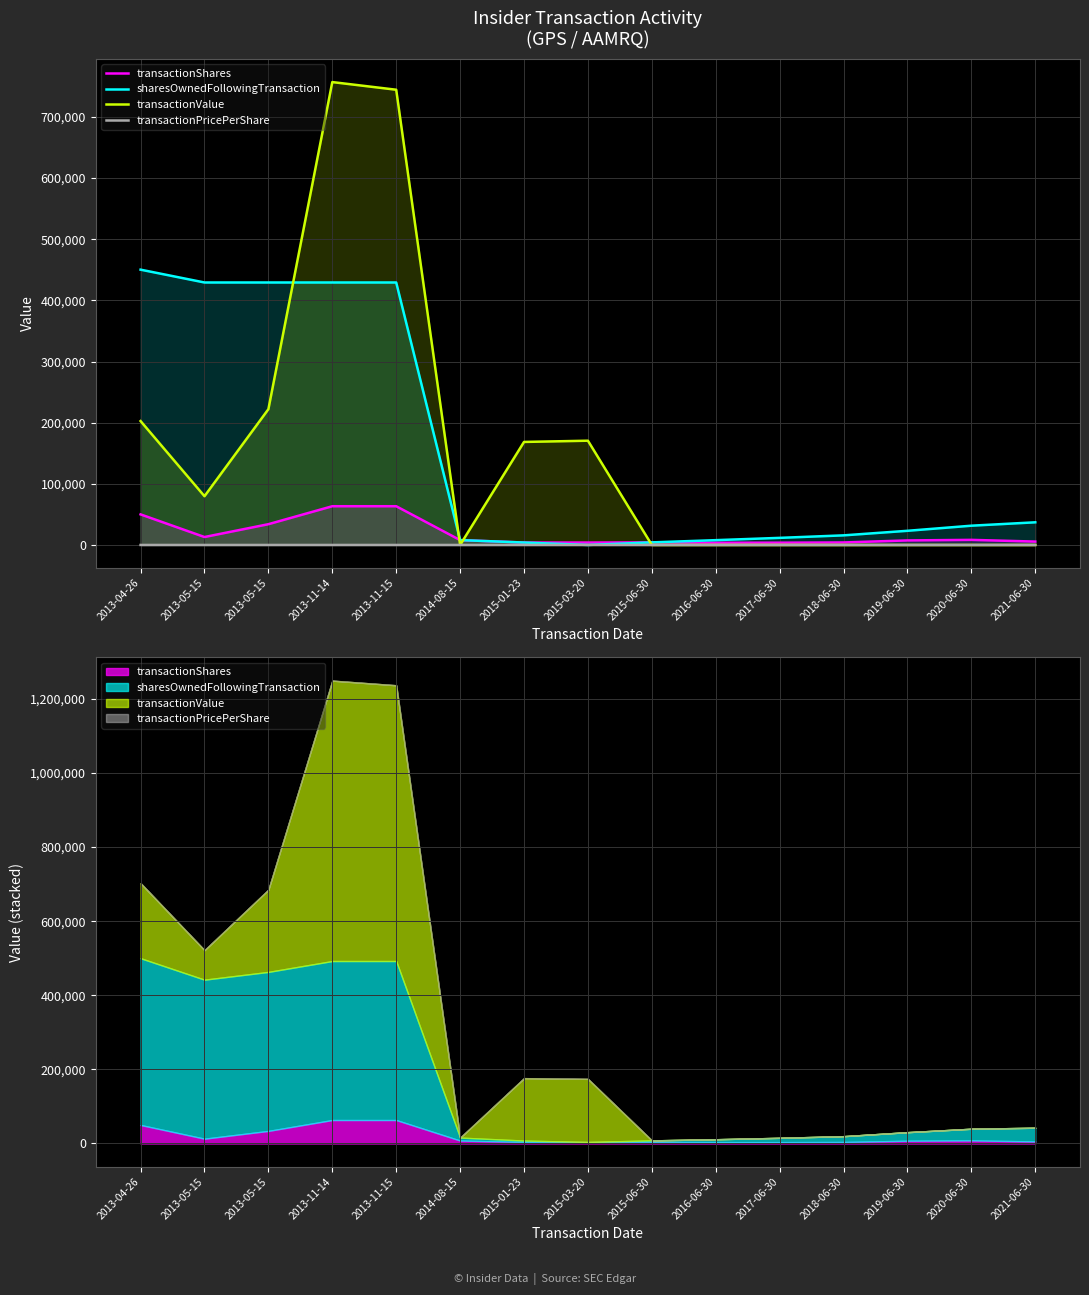

How many series are shown in this chart?

4